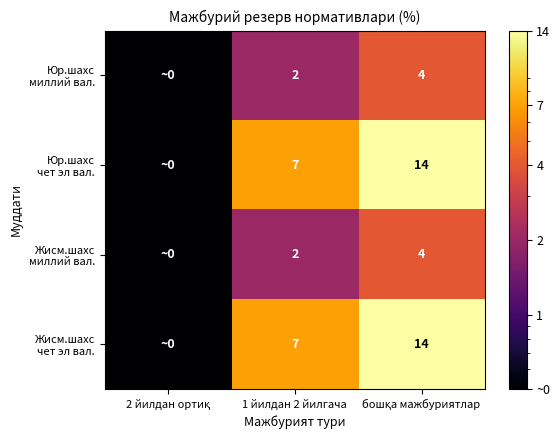

Which category has the highest value in the Жисм.шахс миллий вал. series?

бошқа мажбуриятлар